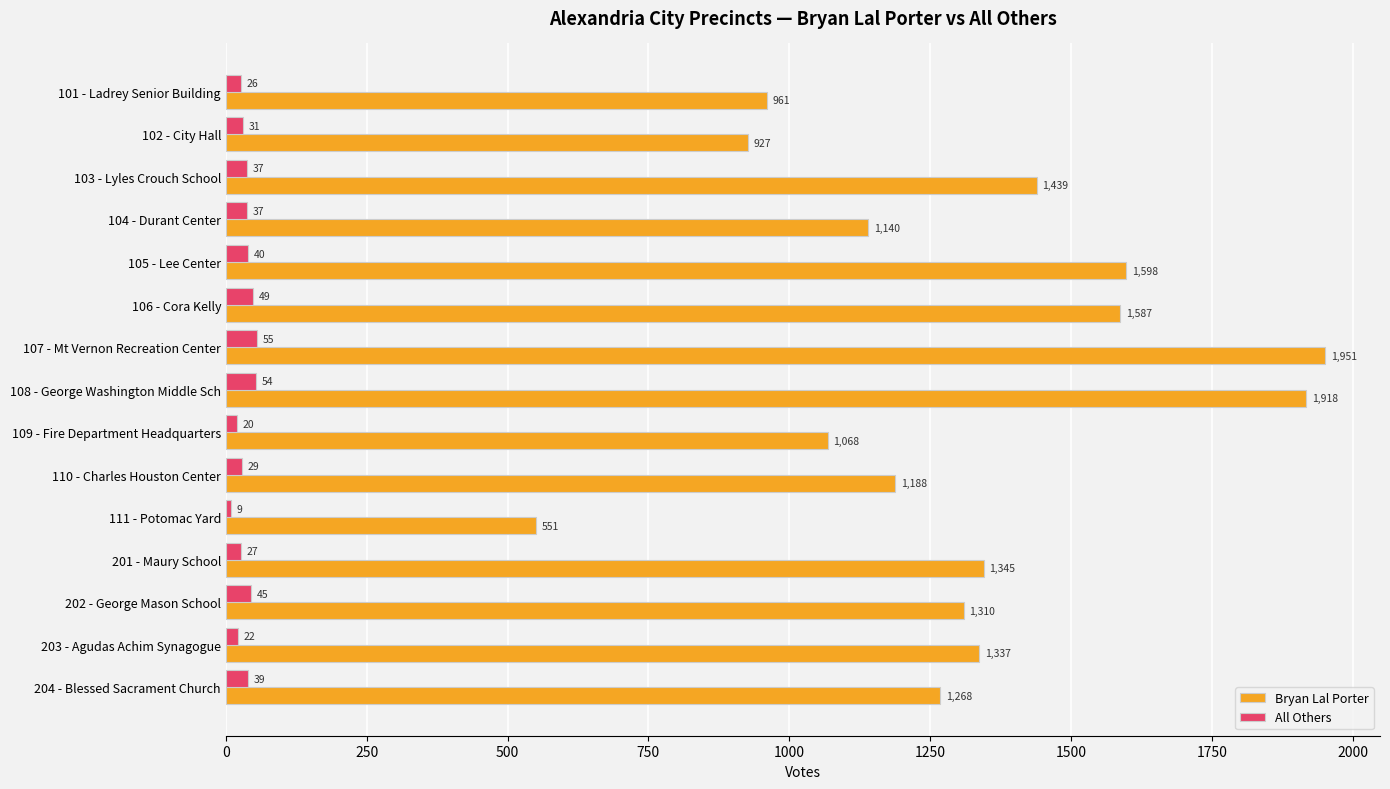

The value of Bryan Lal Porter at 102 - City Hall is 1342. True or false?

False